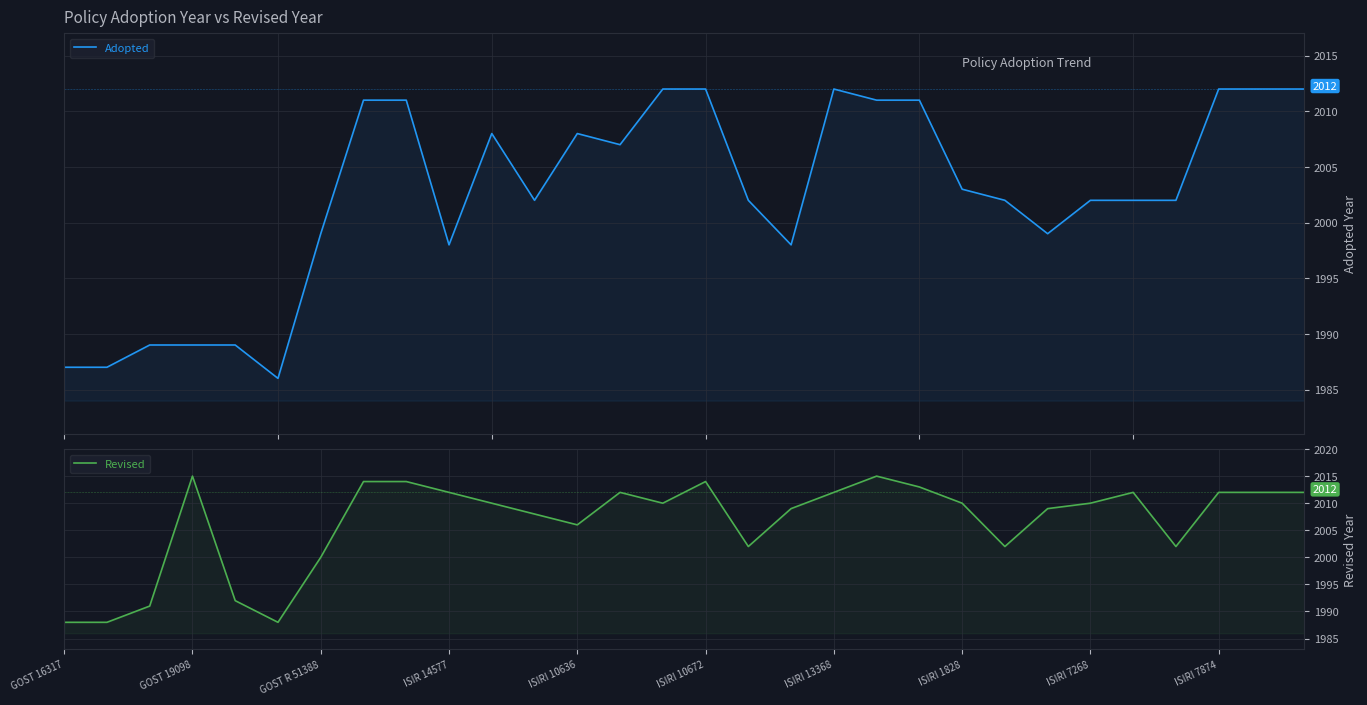

How many intersections are there between Adopted and Revised?

4